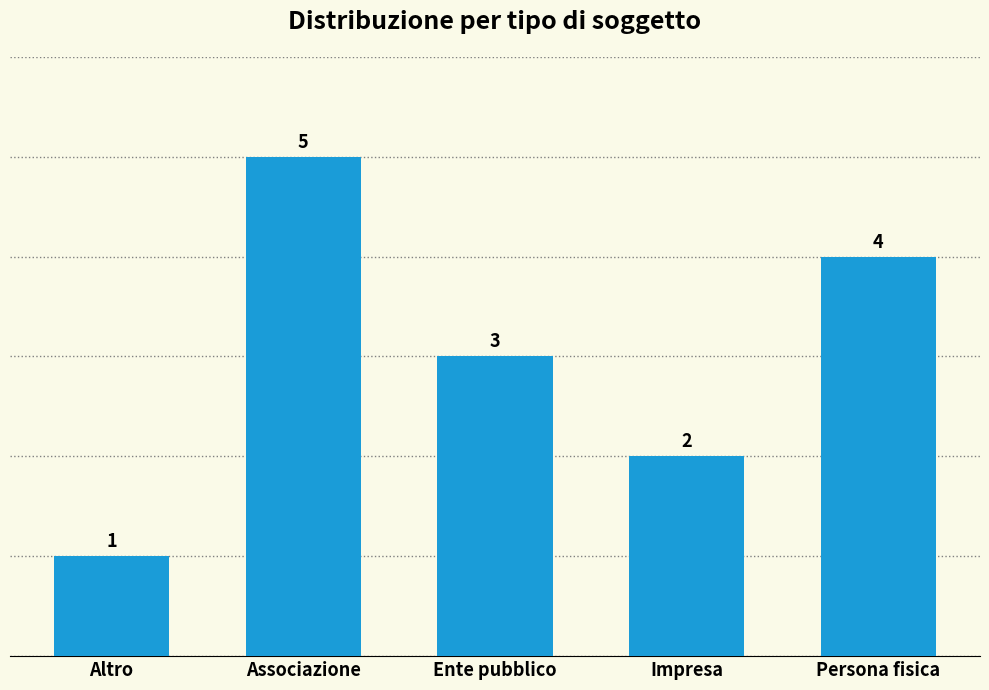

Rank the categories by value from lowest to highest.

Altro, Impresa, Ente pubblico, Persona fisica, Associazione